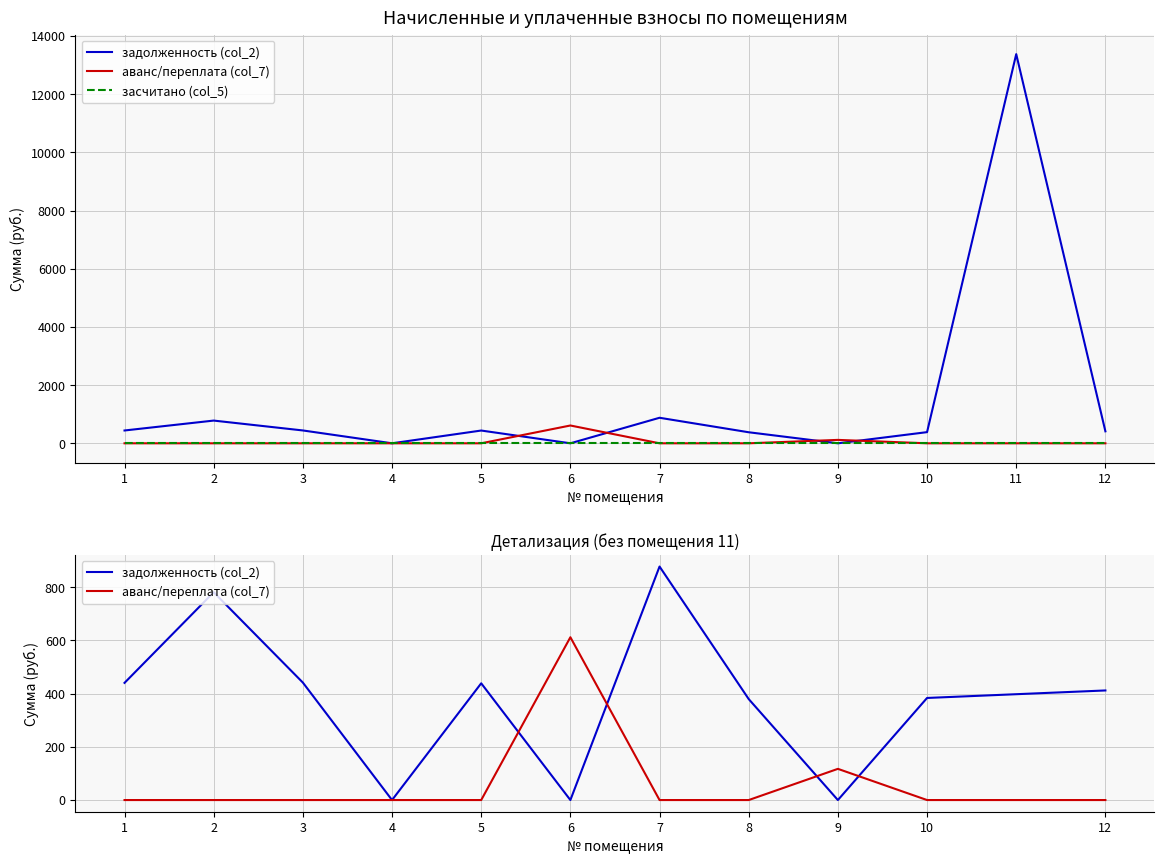

What is the highest value of the аванс/переплата (col_7) series?

612.0